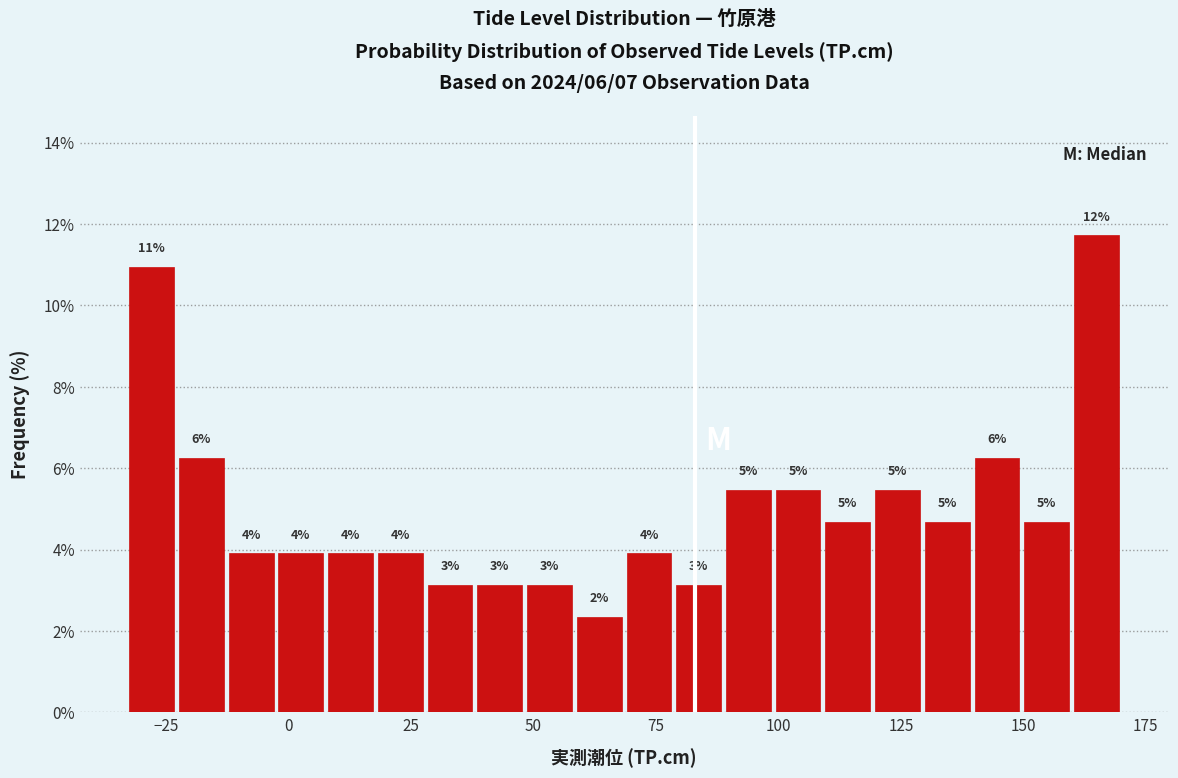

Around what value on the x-axis is the tallest bar? Give the approximate position of its centre, as read against the axis.

165